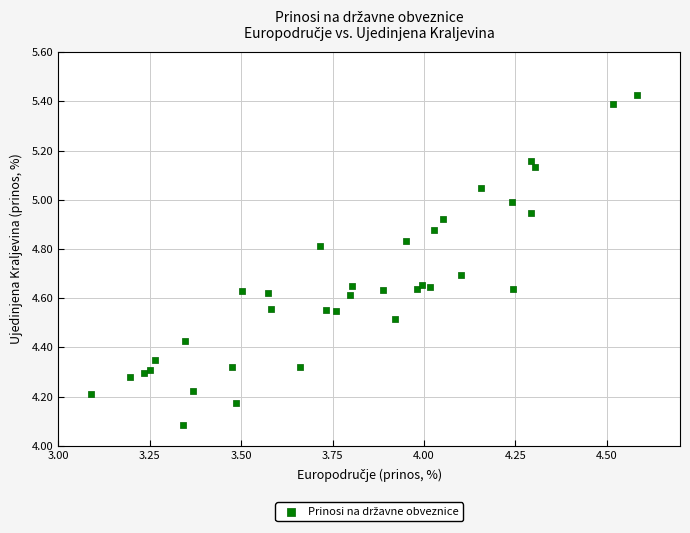

What Y value in the scatter plot is closest to 4?

4.1